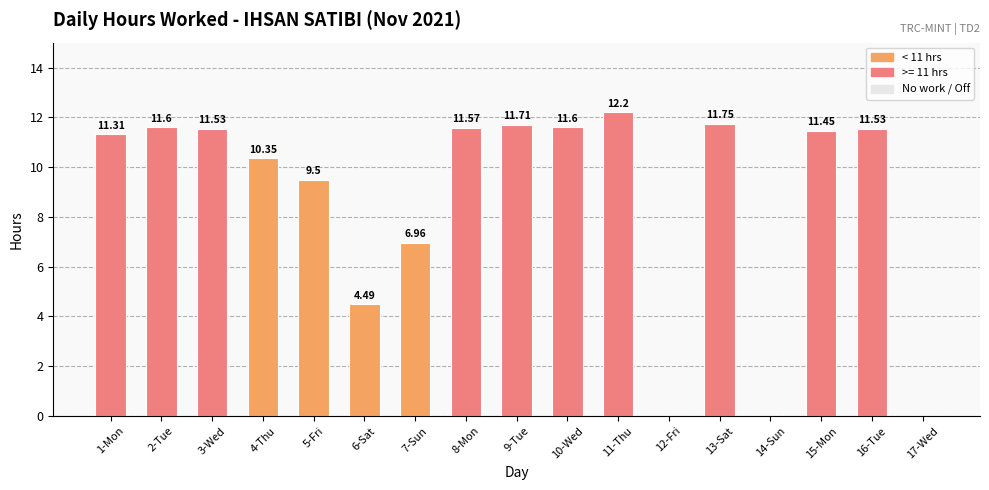

What is the change in value from 1-Mon to 17-Wed?

-11.3